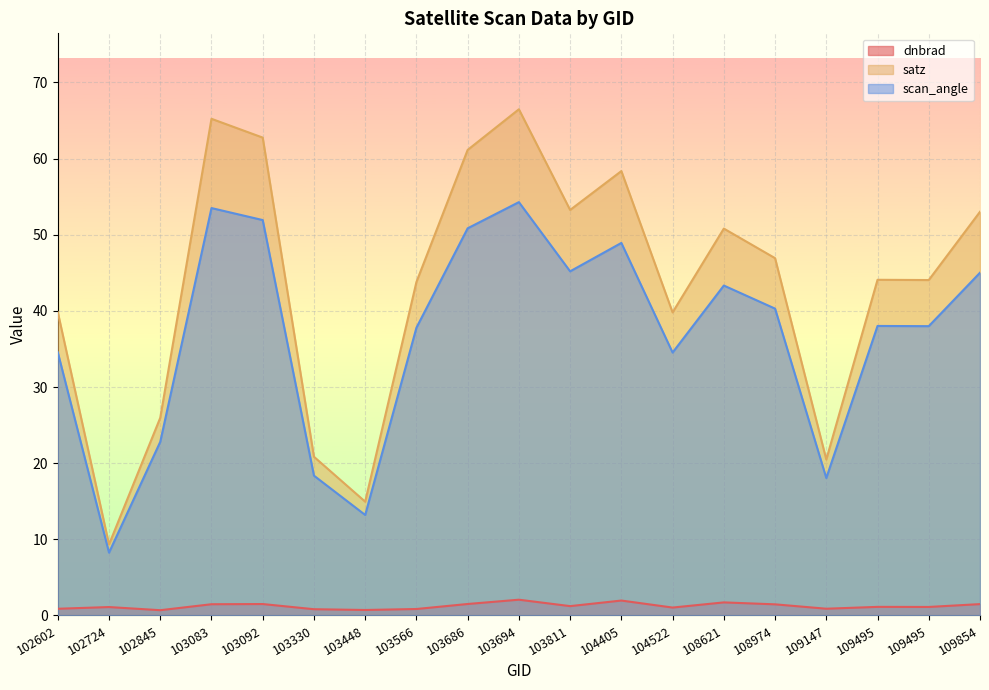

How many lines are shown in the chart?

3